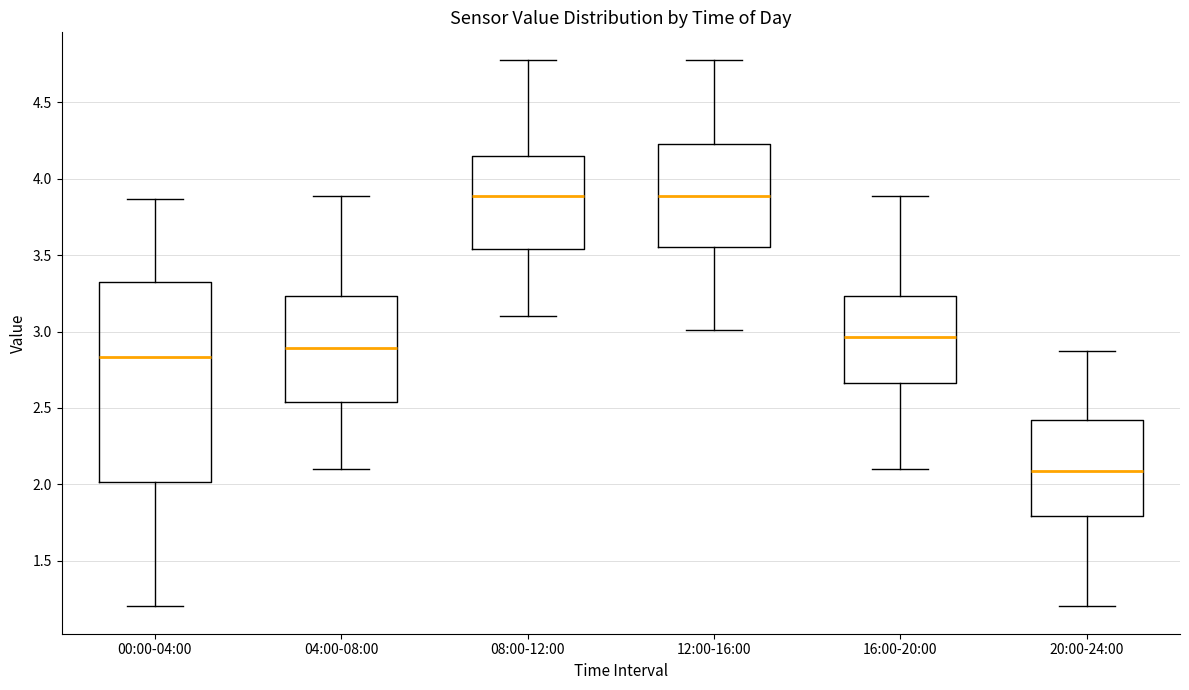

Where does the median line of the box for 04:00-08:00 sit on the y-axis? The values are not printed on the chart, so give them approximately, as read against the axis.

2.90